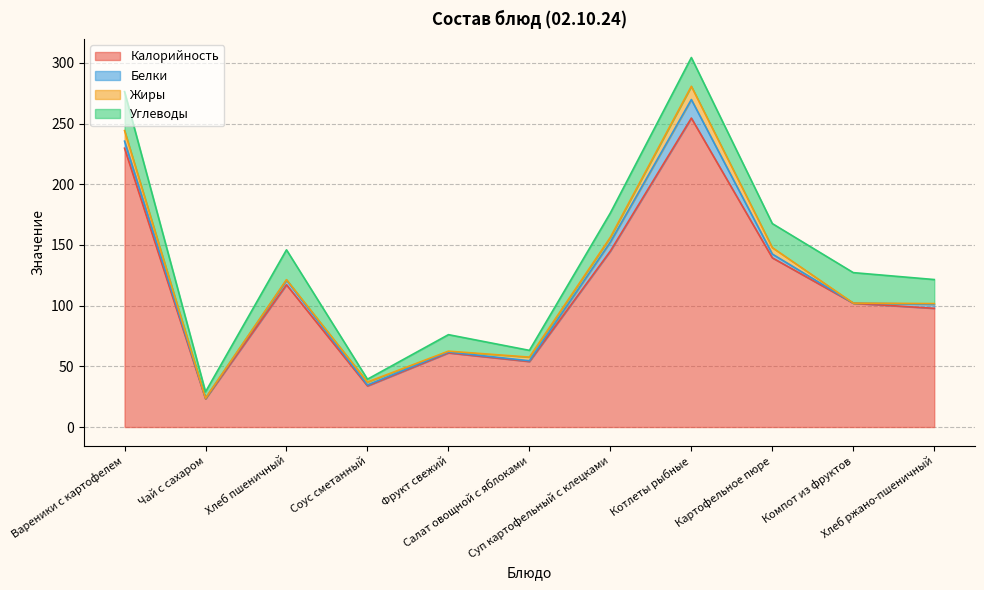

What is the highest value of the Углеводы series?

32.1